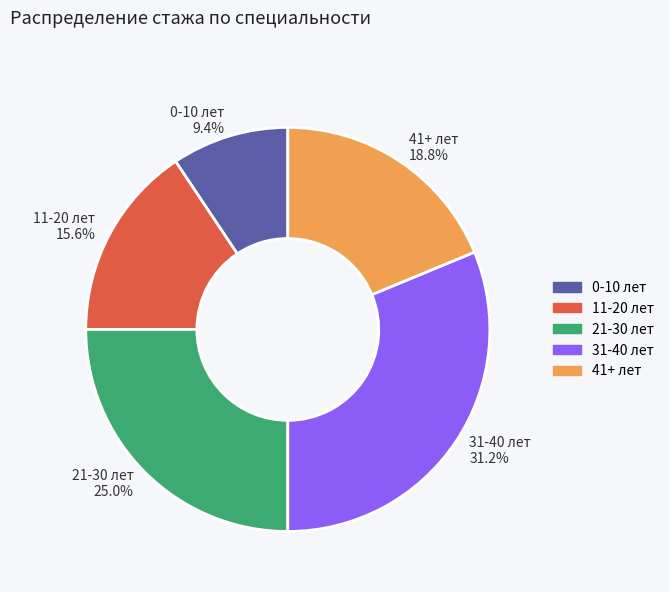

Which slice is the smallest?

0-10 лет 9.4%